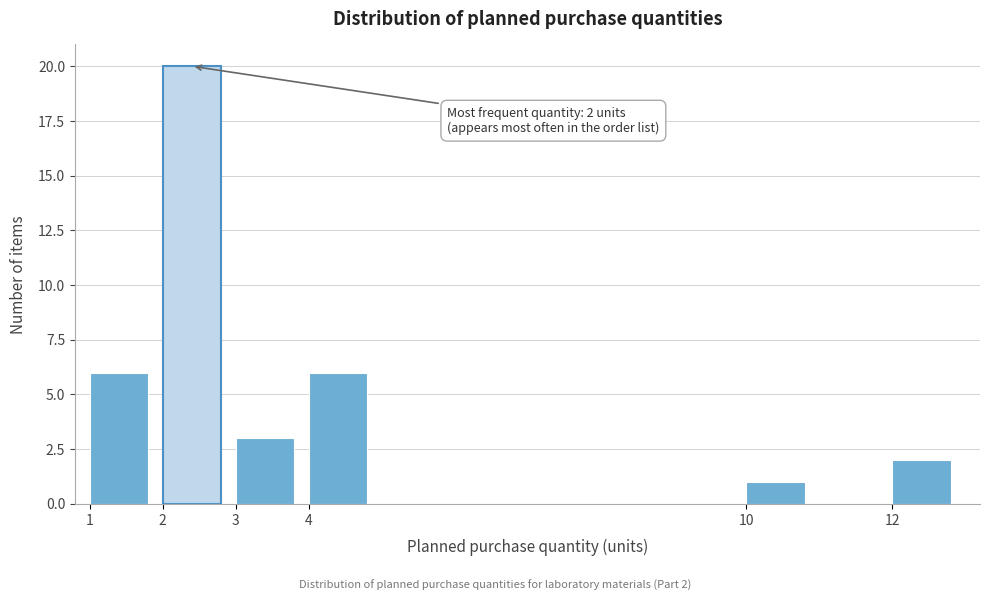

Over which range of the x-axis is the bar tallest?

2 to 3